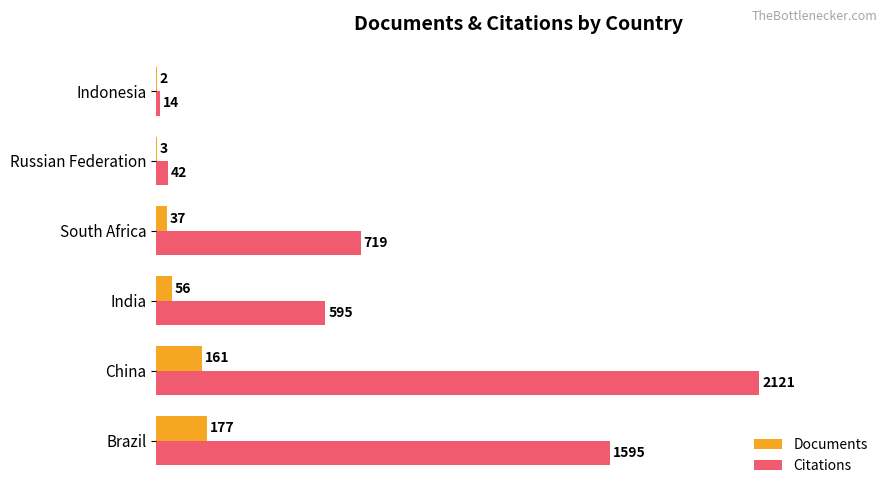

Which series changed the most between Brazil and Indonesia?

Citations